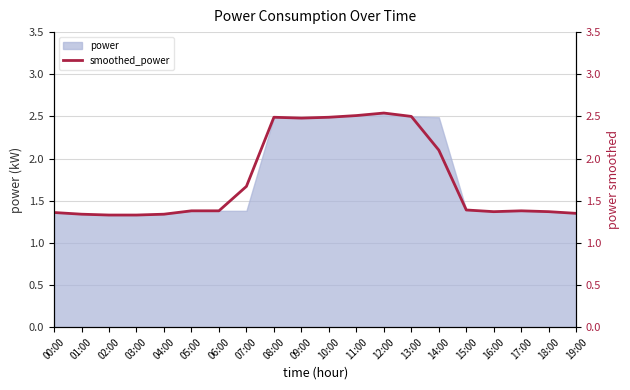

Is it true that power equals 2.5 at 10:00?

True